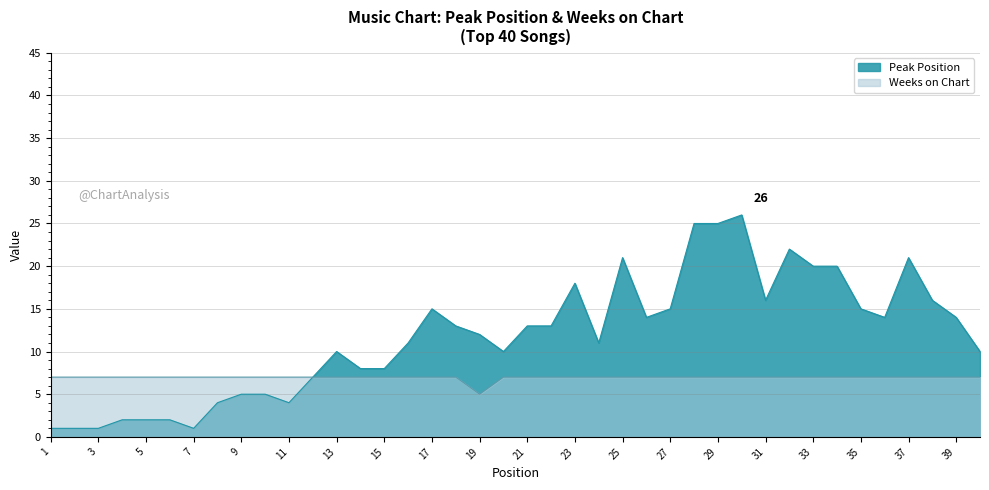

Rank the series by their average value, from highest to lowest.

Peak Position, Weeks on Chart